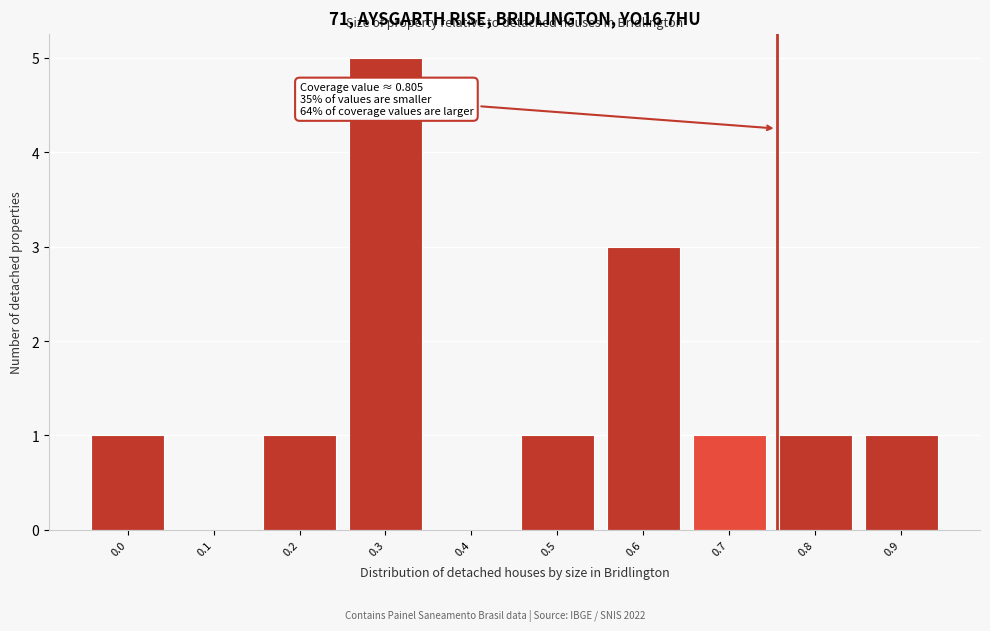

Reading left to right, extract all data points from this chart.

0.0=1	0.1=0	0.2=1	0.3=5	0.4=0	0.5=1	0.6=3	0.7=1	0.8=1	0.9=1